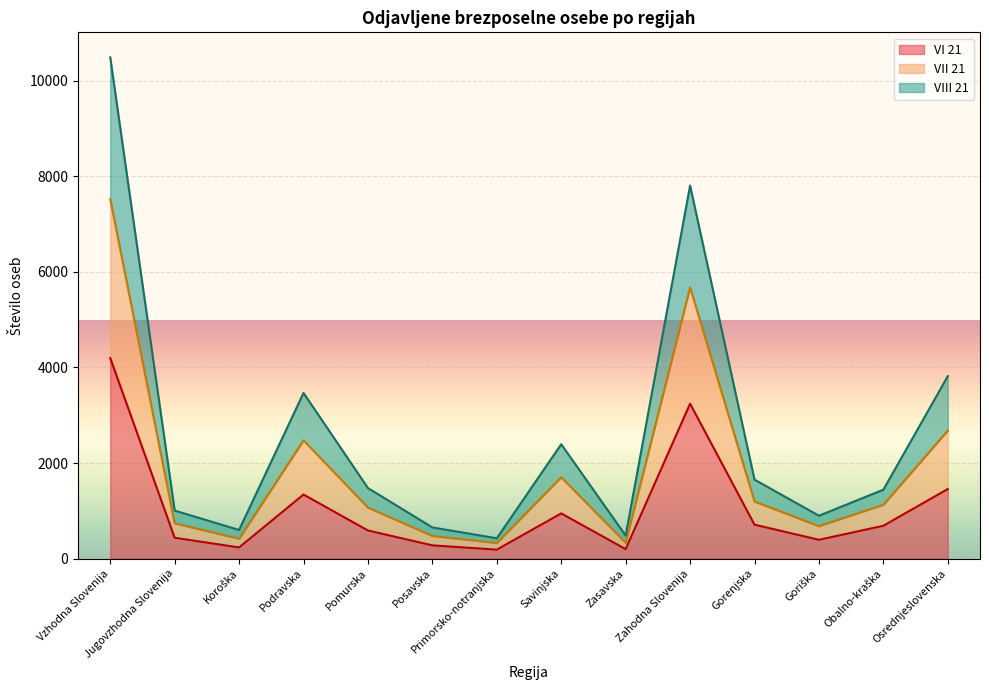

What is the average value of the VI 21 series?

1063